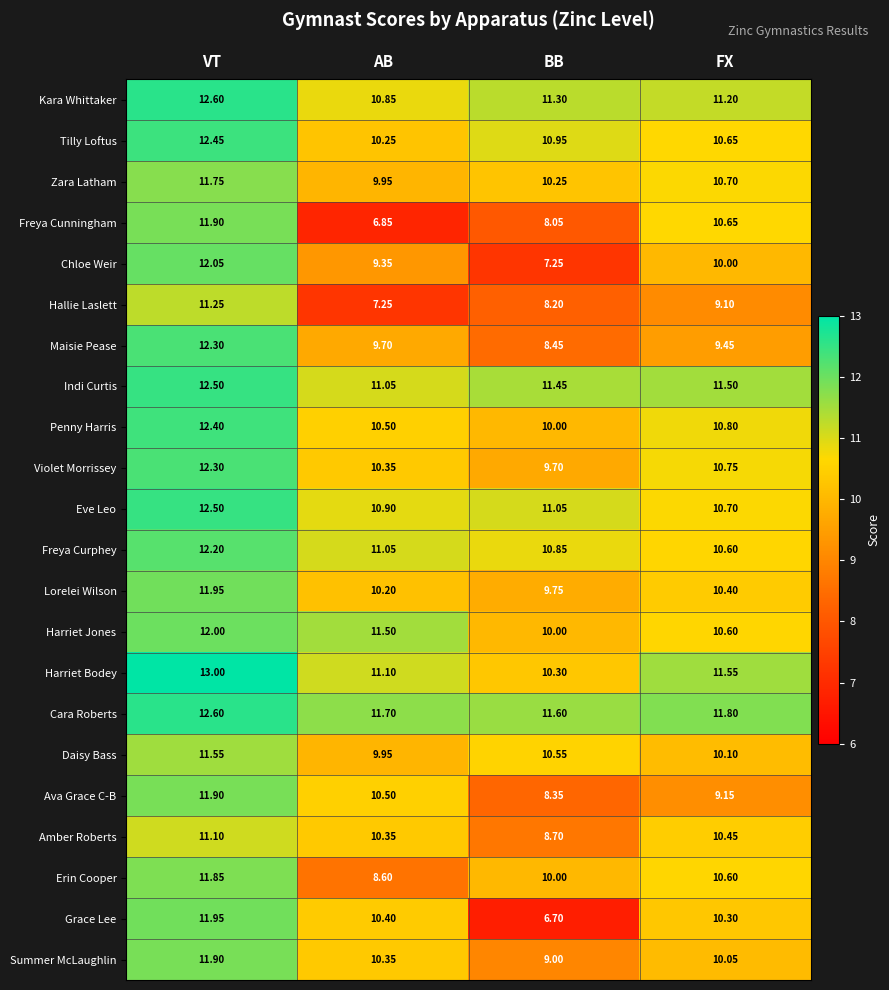

How many data points in Amber Roberts are less than 10?

1